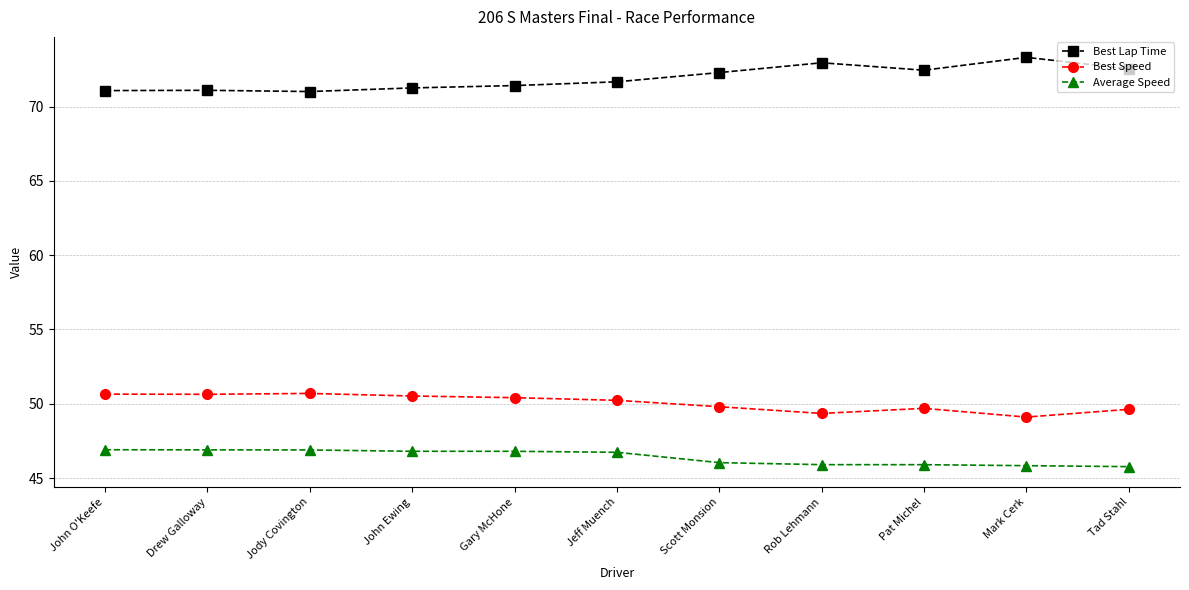

What is the greatest value displayed?

73.3